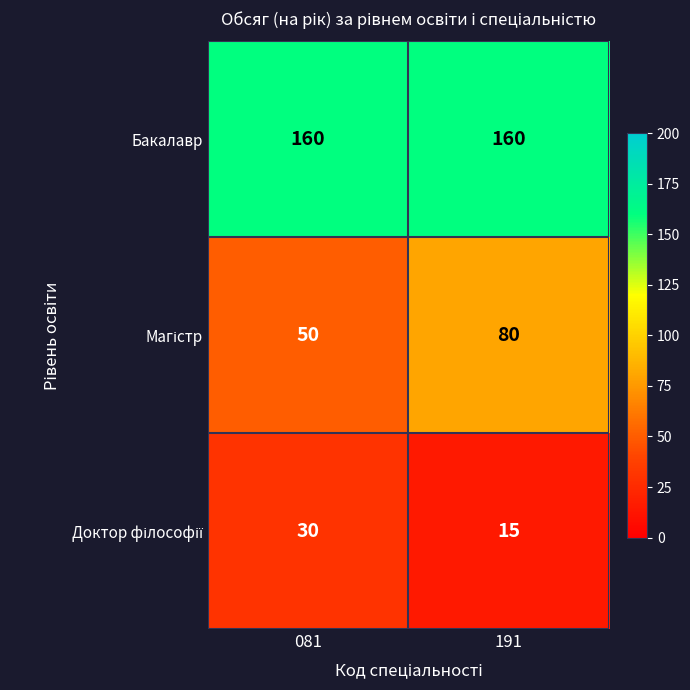

What is the difference between the highest and lowest values at 081?

130